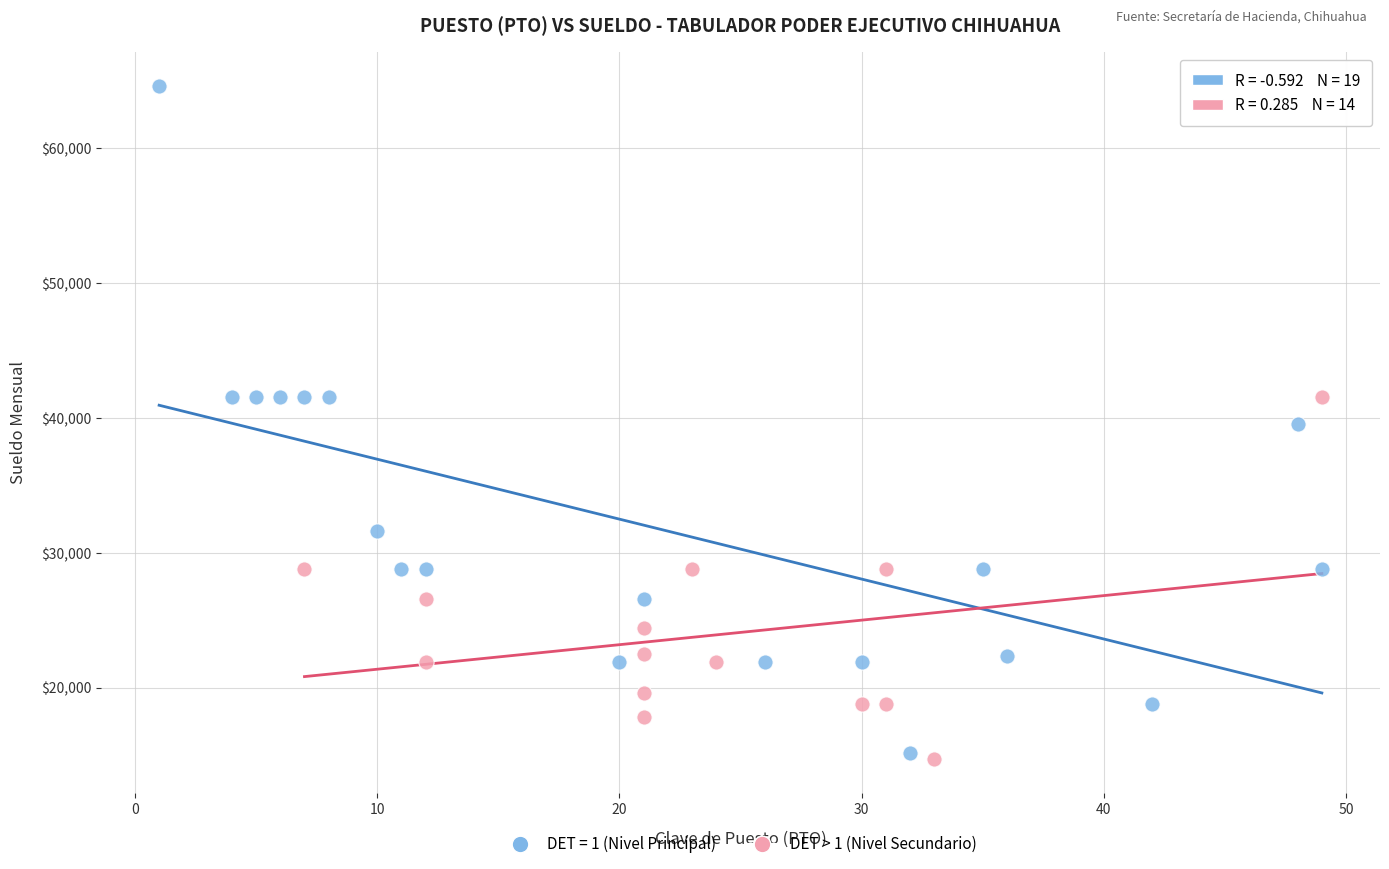

Which series has the widest spread of Y values?

DET = 1 (Nivel Principal)